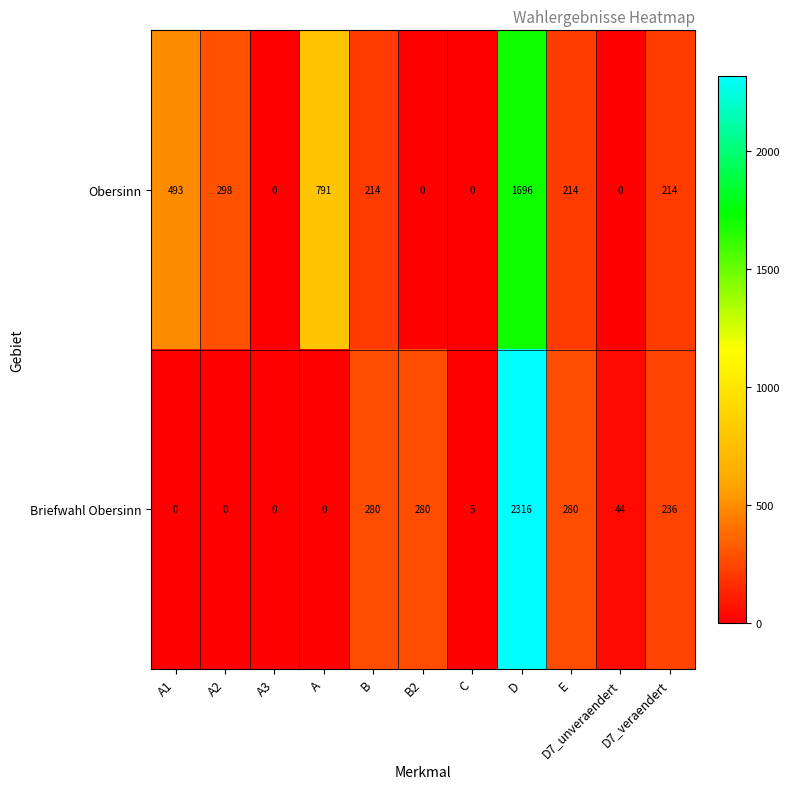

What is the sum of all Briefwahl Obersinn values?

3441